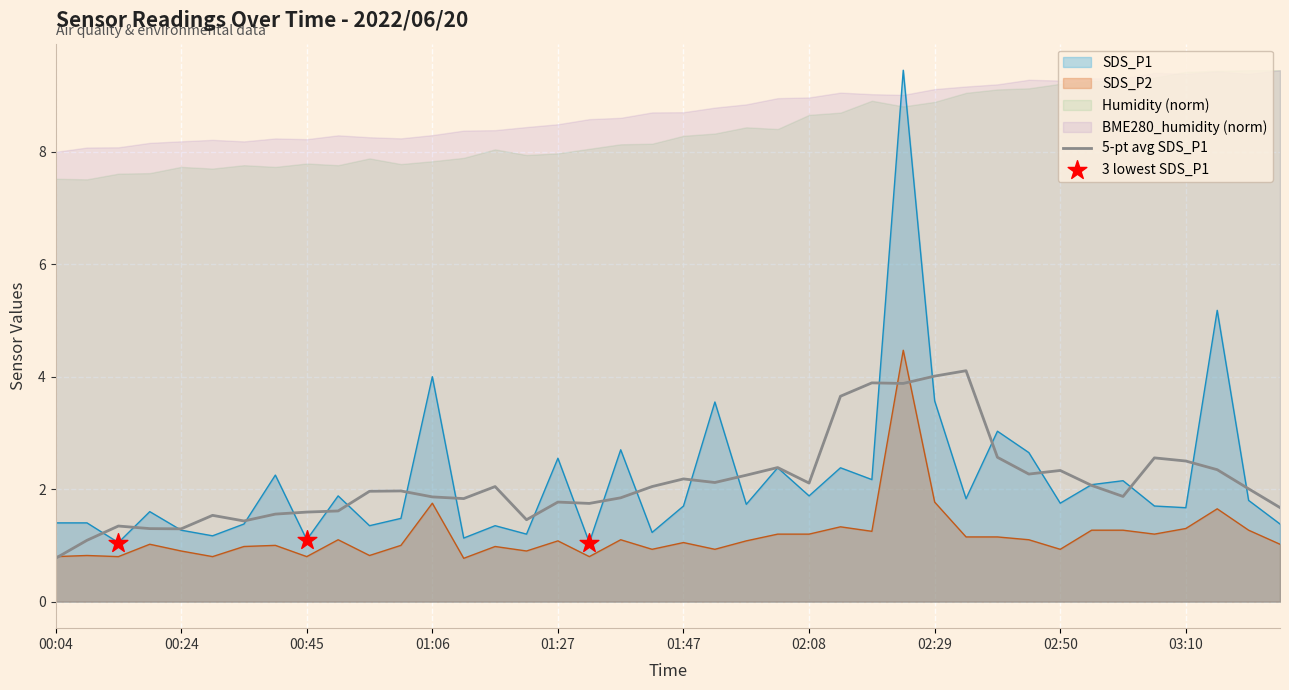

What is the lowest value of the SDS_P2 series?

0.8